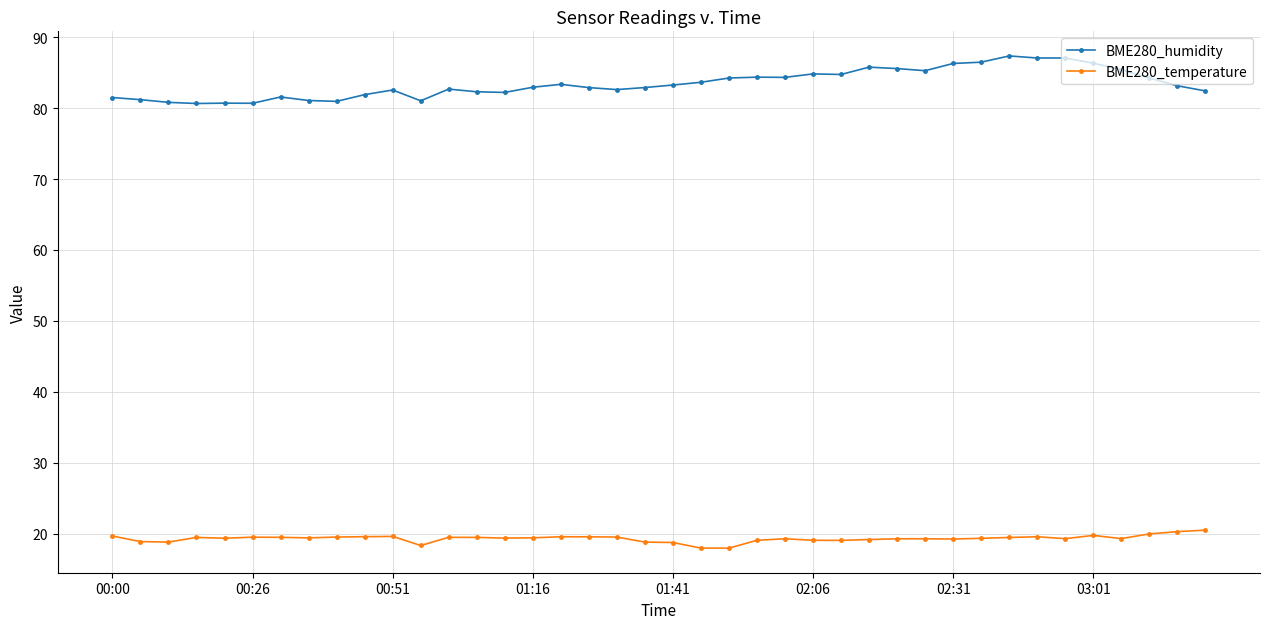

What is the difference between the maximum and minimum values in the BME280_temperature series?

2.5